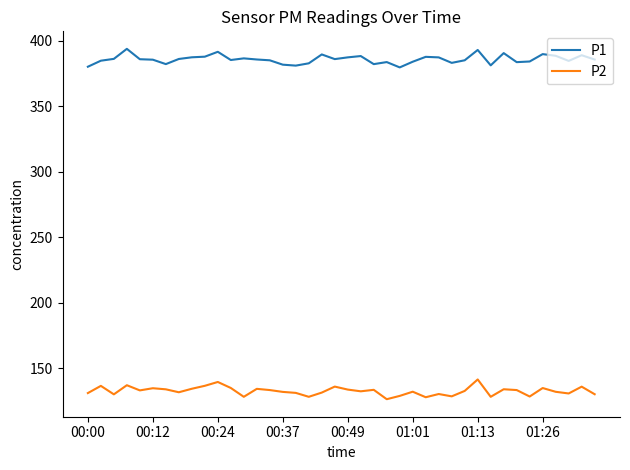

What is the difference between the maximum and minimum values in the P2 series?

15.1